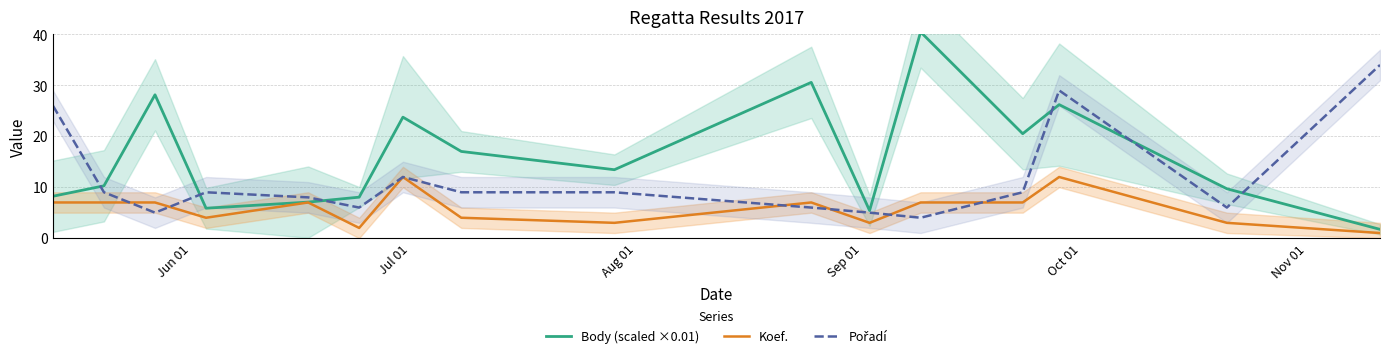

Is this an area chart (filled region under the line)?

No